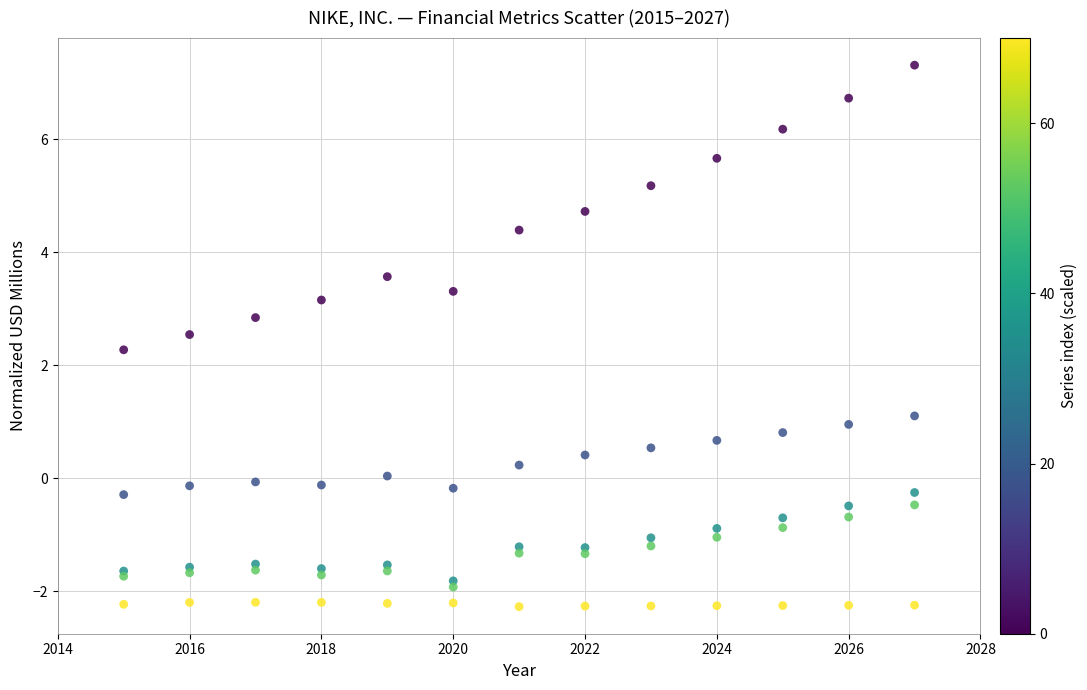

Across all series, what Y value is closest to 2?

2.3